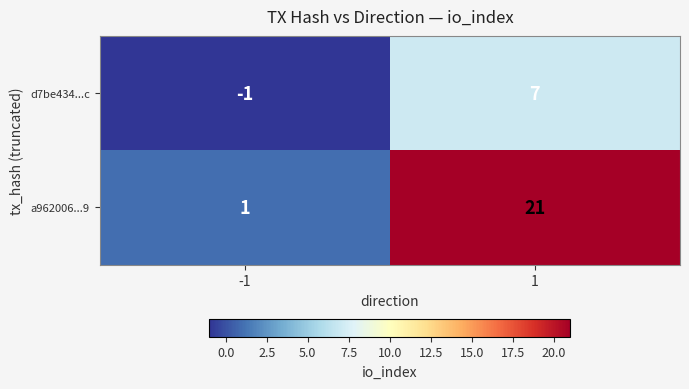

Count the number of categories in the chart.

2